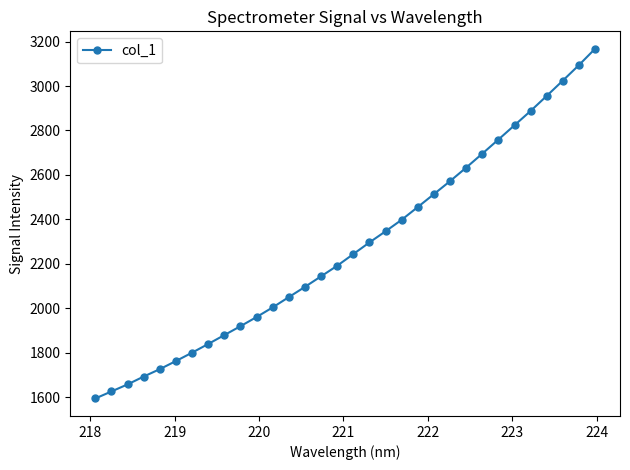

What is the difference between the second highest and minimum values?

1500.2